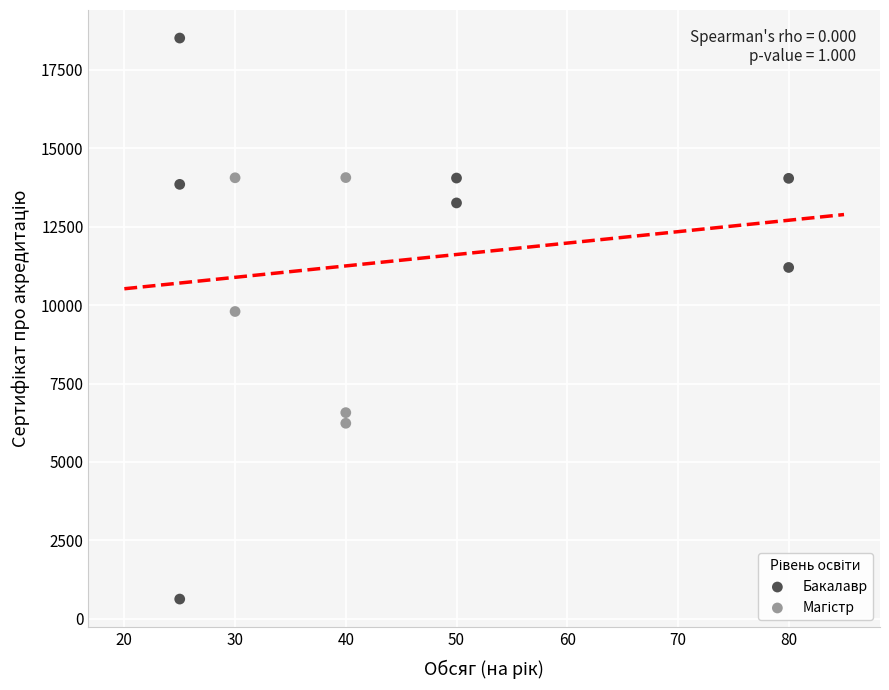

Which series has the largest Y range (max minus min)?

Бакалавр